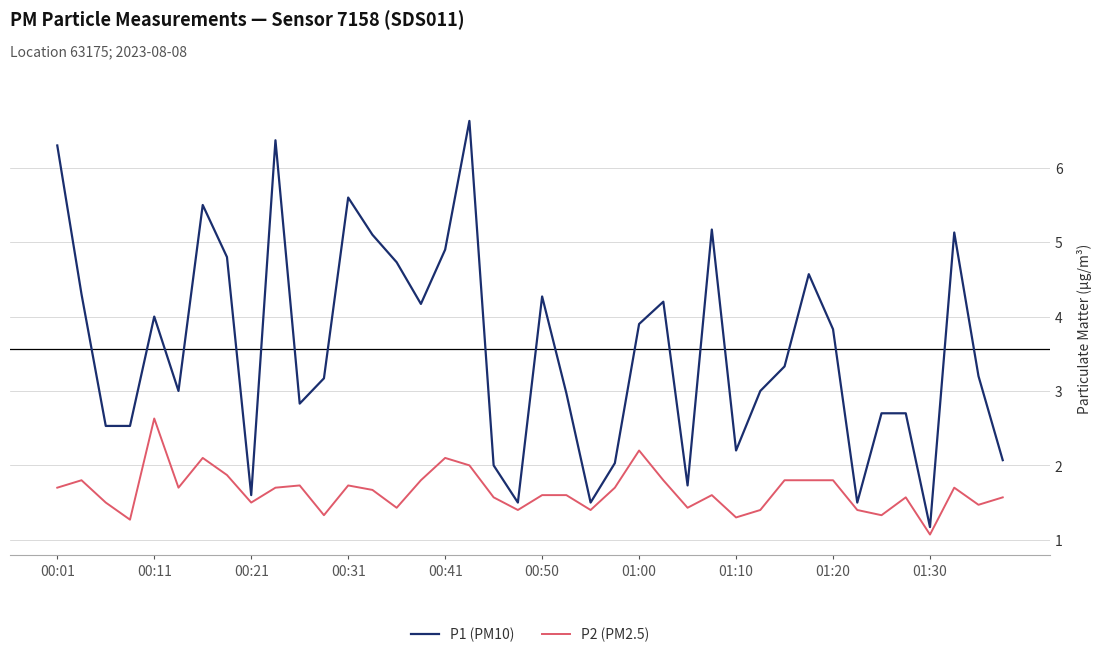

Rank the series by their average value, from lowest to highest.

P2 (PM2.5), P1 (PM10)